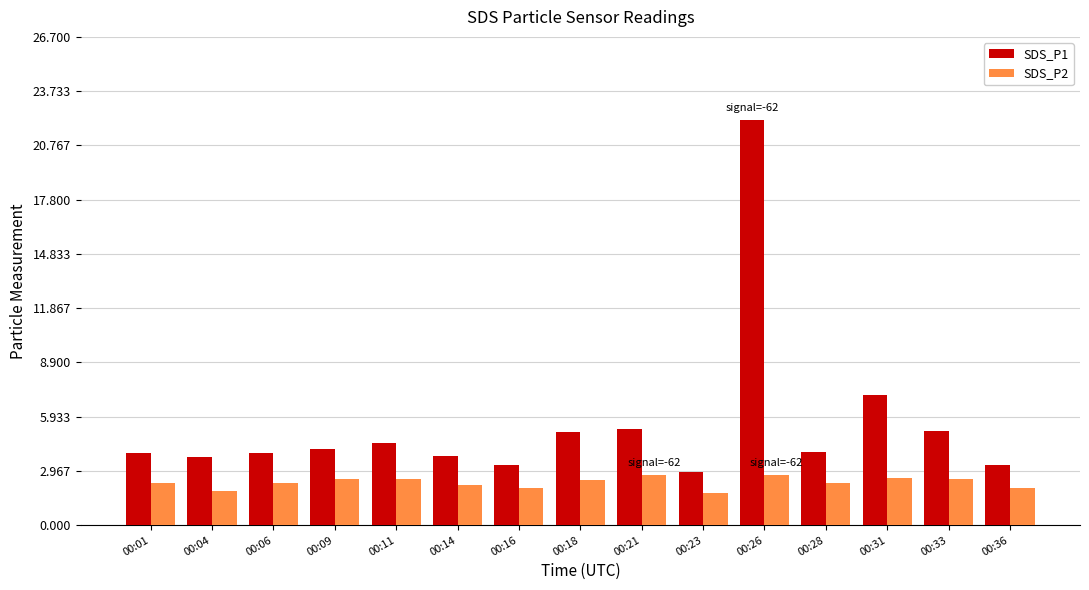

What is the minimum value shown in the chart?

1.8